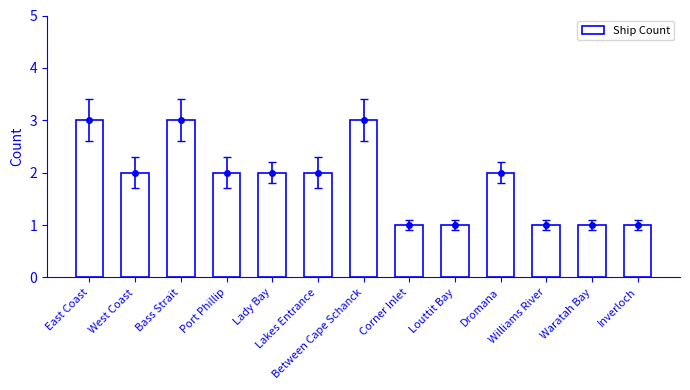

What position from the left is Corner Inlet?

8